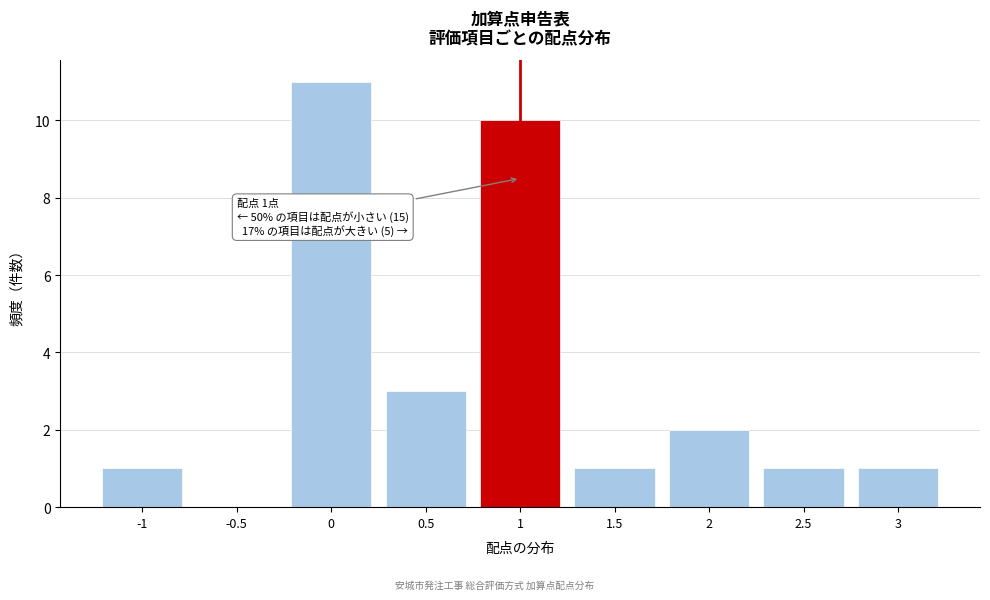

Which range on the x-axis has the tallest bar?

-0.25 to 0.25